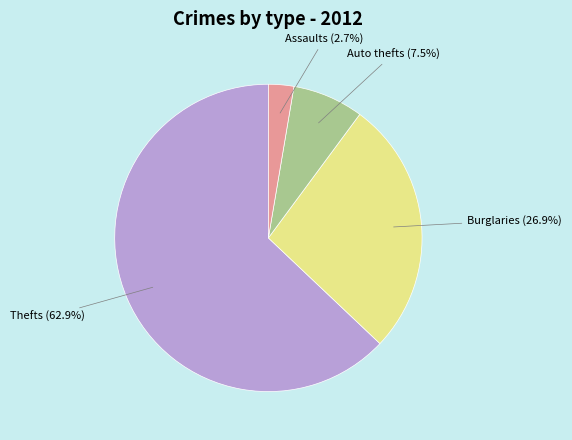

To the nearest percent, what is the average slice percentage?

25%